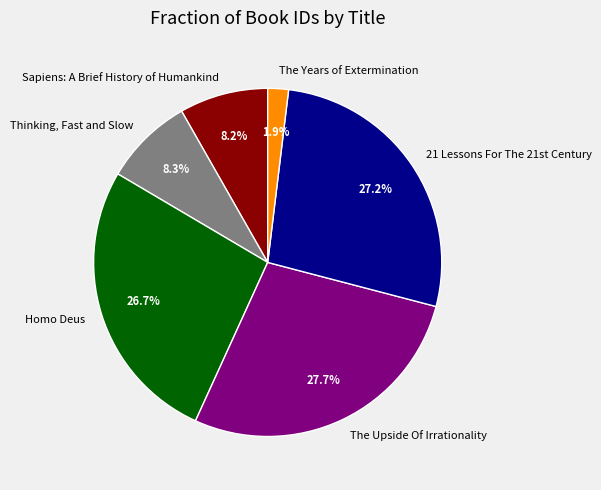

How many segments does this pie chart have?

6